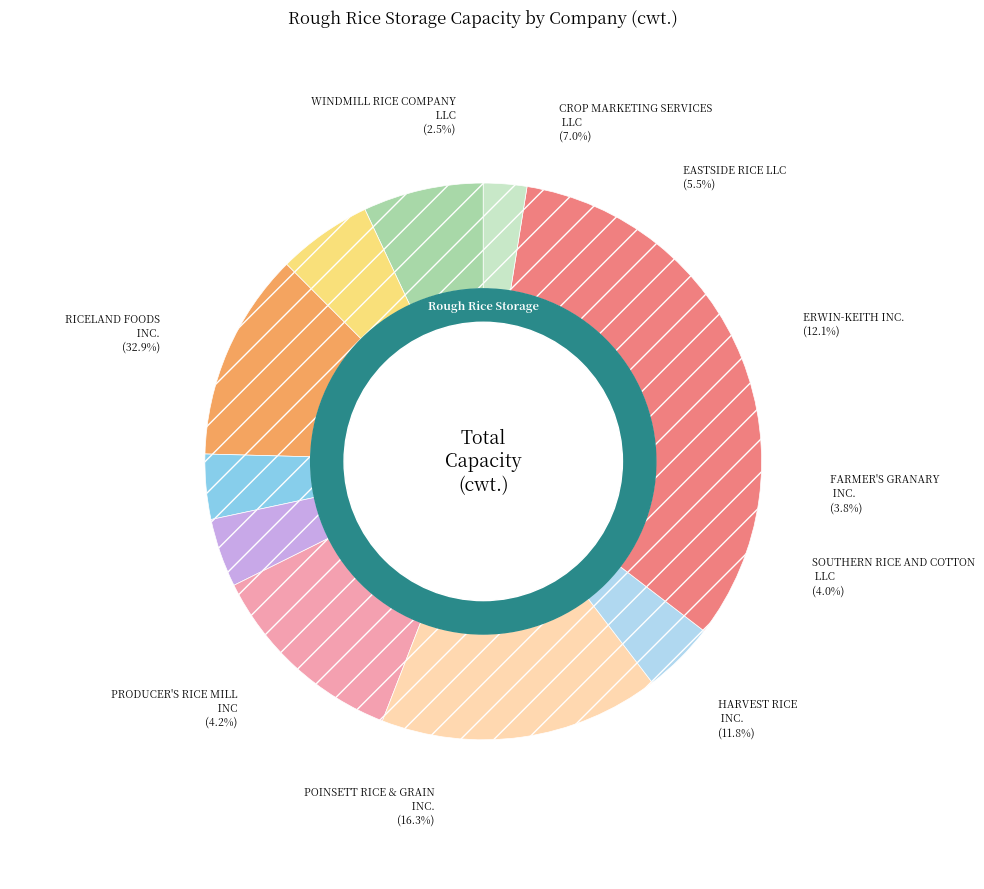

Is PRODUCER'S RICE MILL, INC the majority of the pie?

No